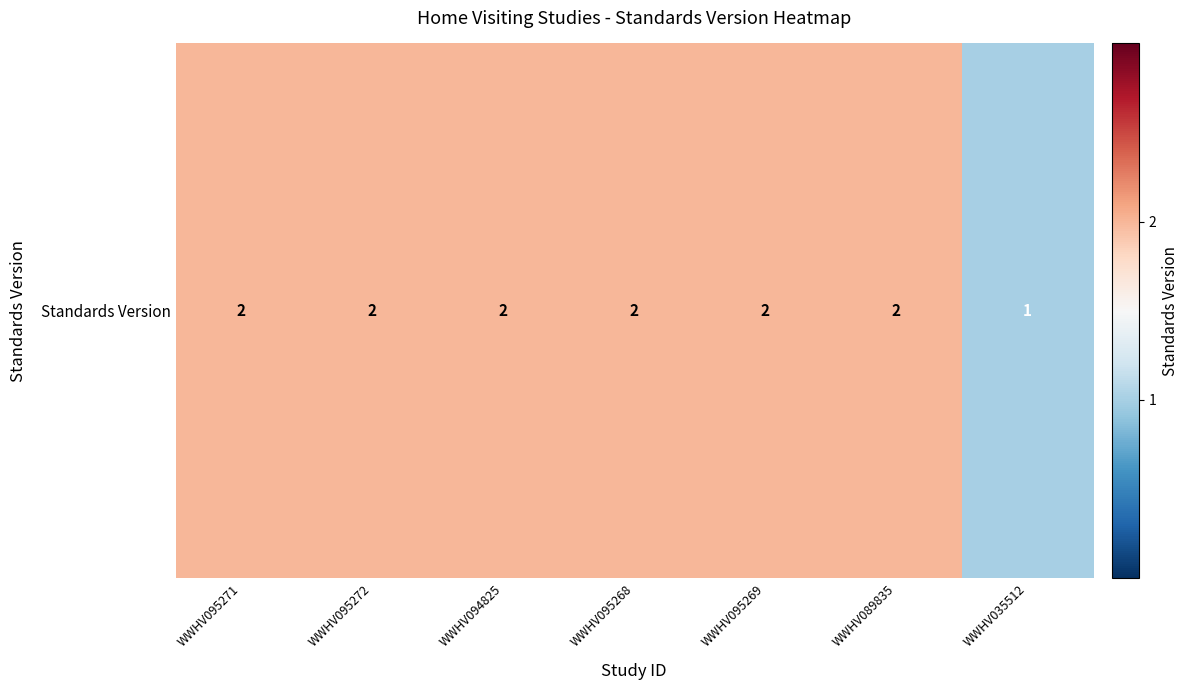

The chart shows a value of 1 at WWHV095272. True or false?

False